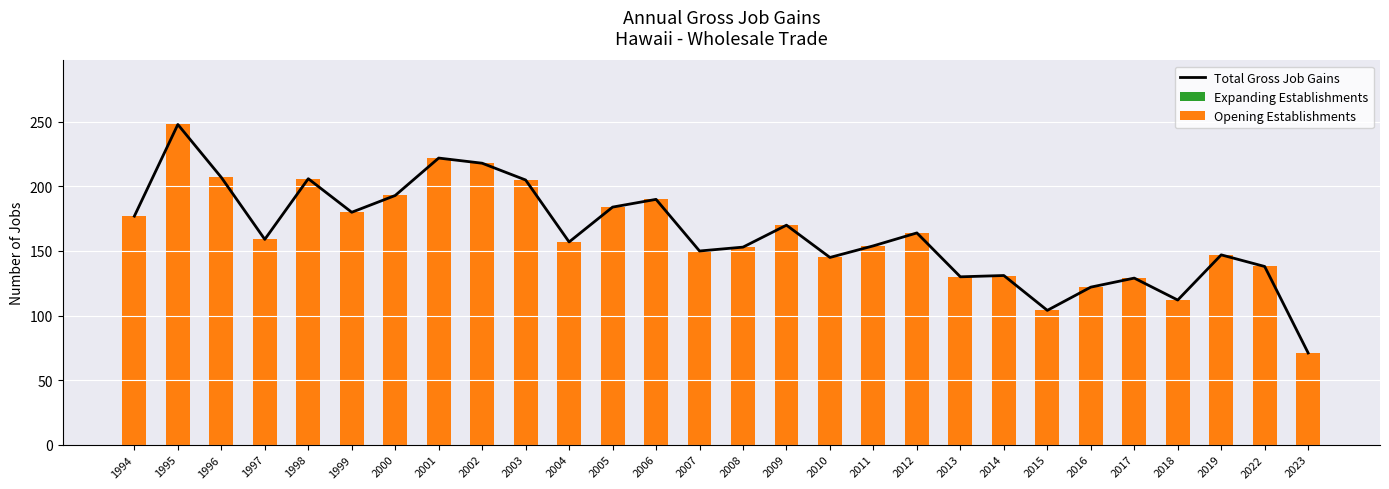

Which has a higher value, 2015 or 2010?

2010